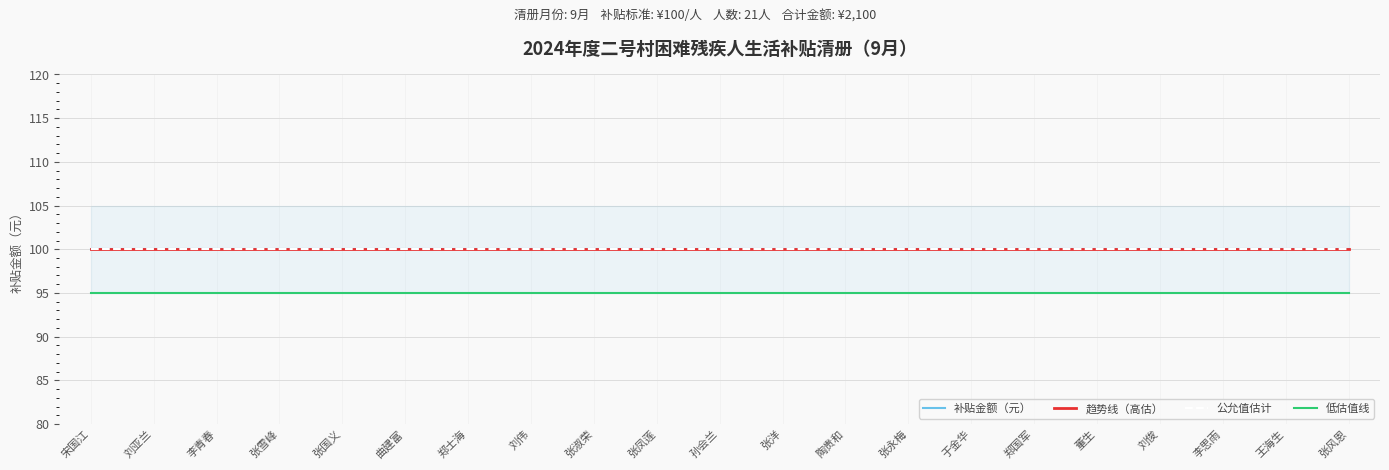

What position from the left is 郑士海?

7